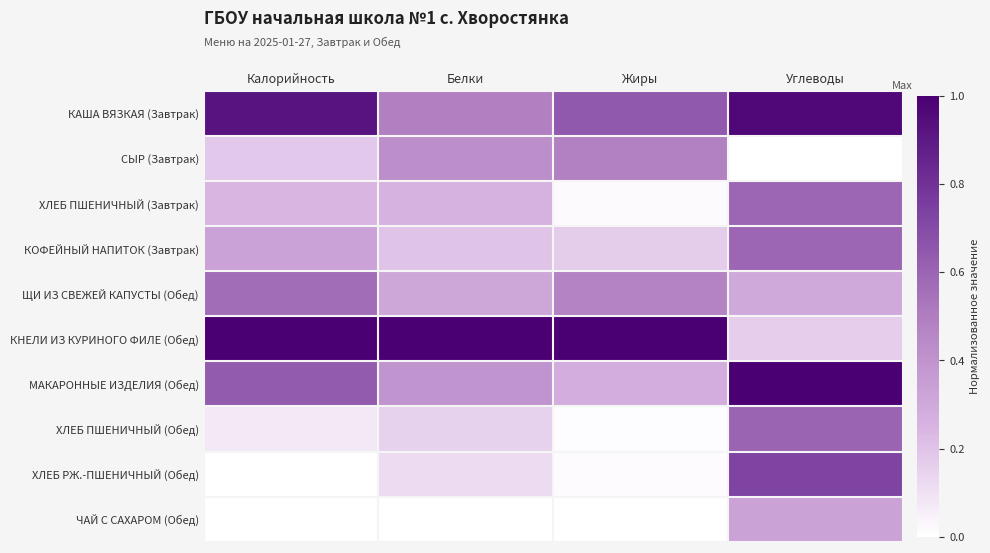

What is the maximum value shown in the chart?

1.0